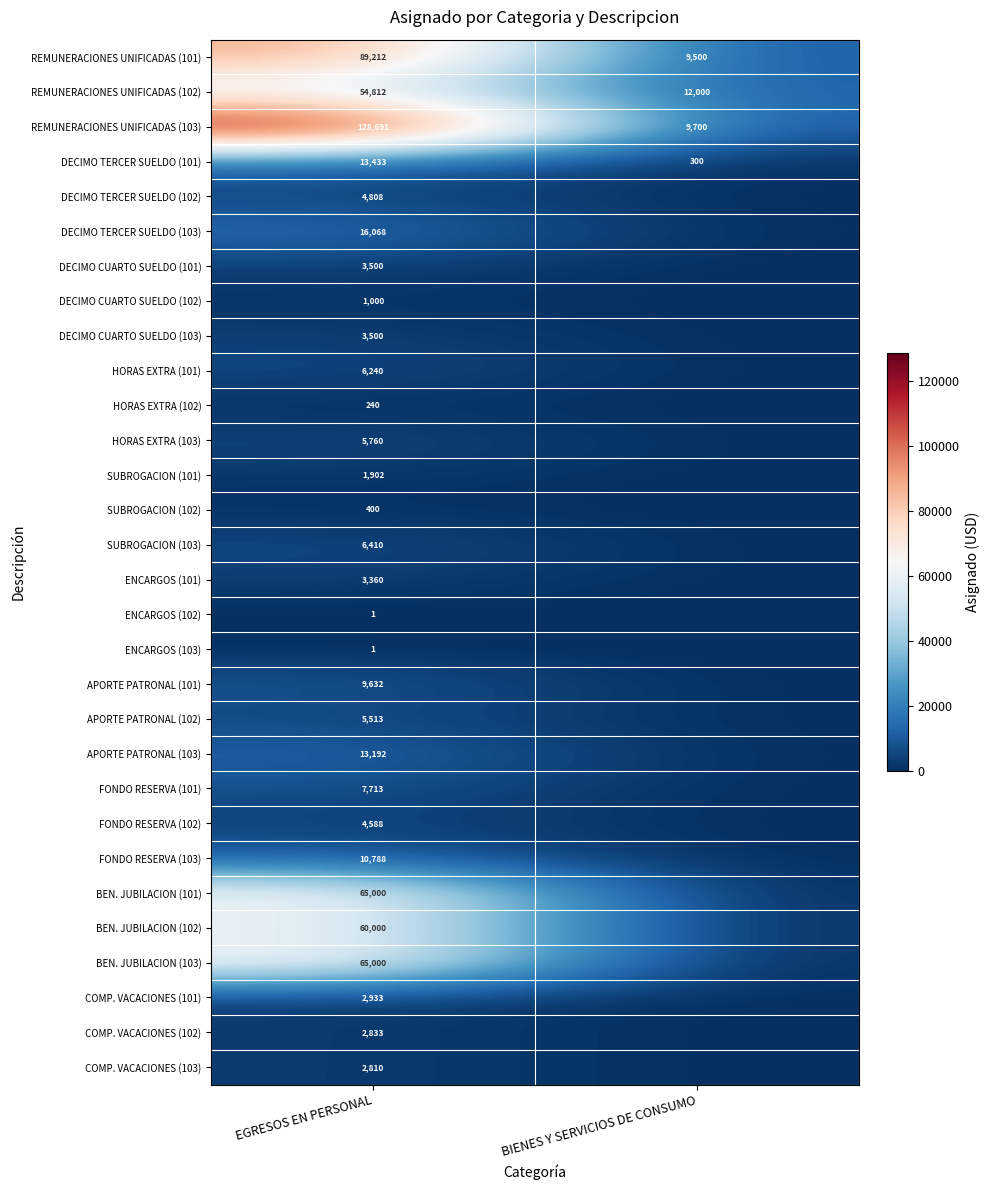

What is the difference between the maximum and minimum values in the REMUNERACIONES UNIFICADAS (103) series?

118991